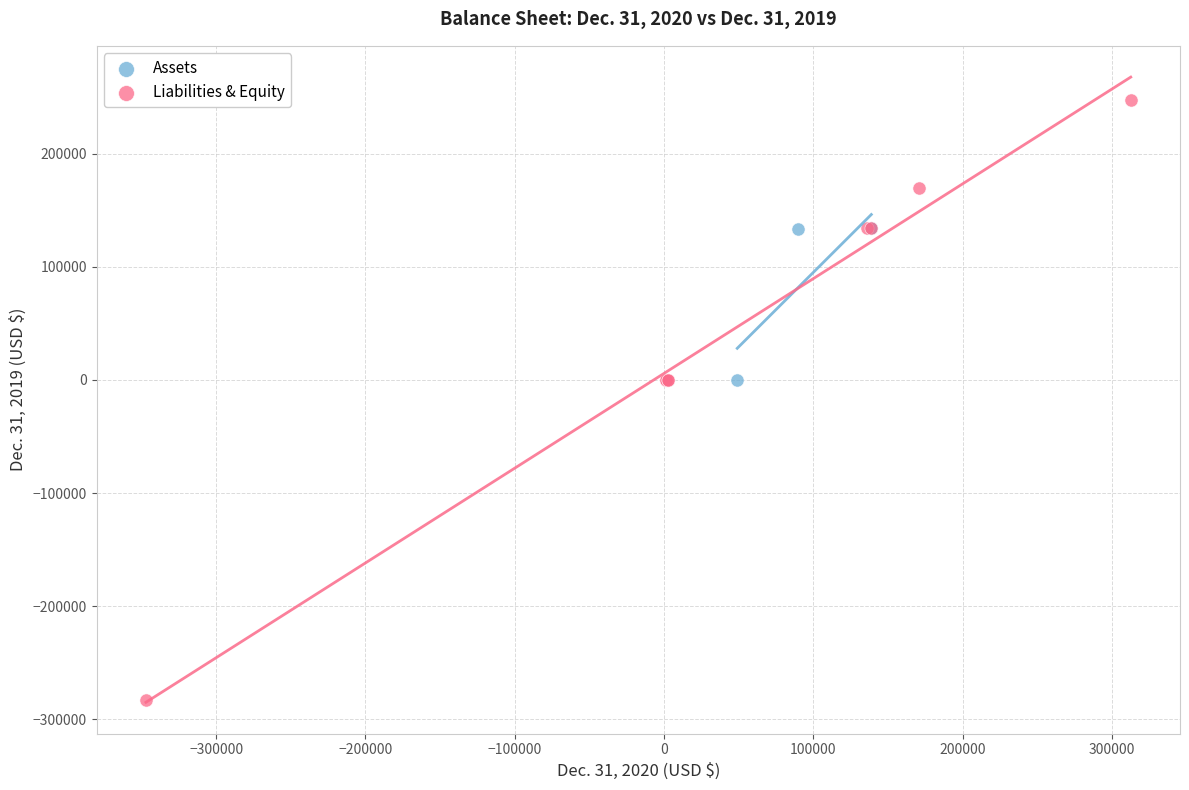

Which series has the widest spread of Y values?

Liabilities & Equity